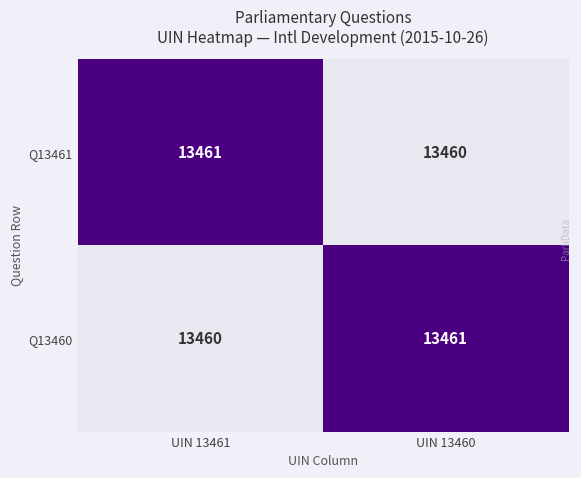

How many data points in Q13461 are less than 13461?

1